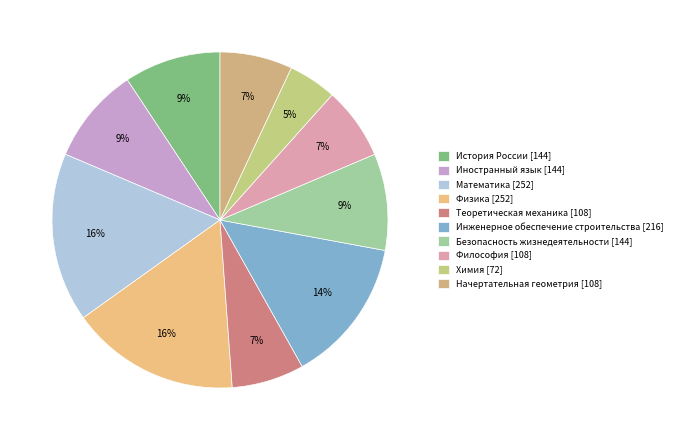

How many segments does this pie chart have?

10